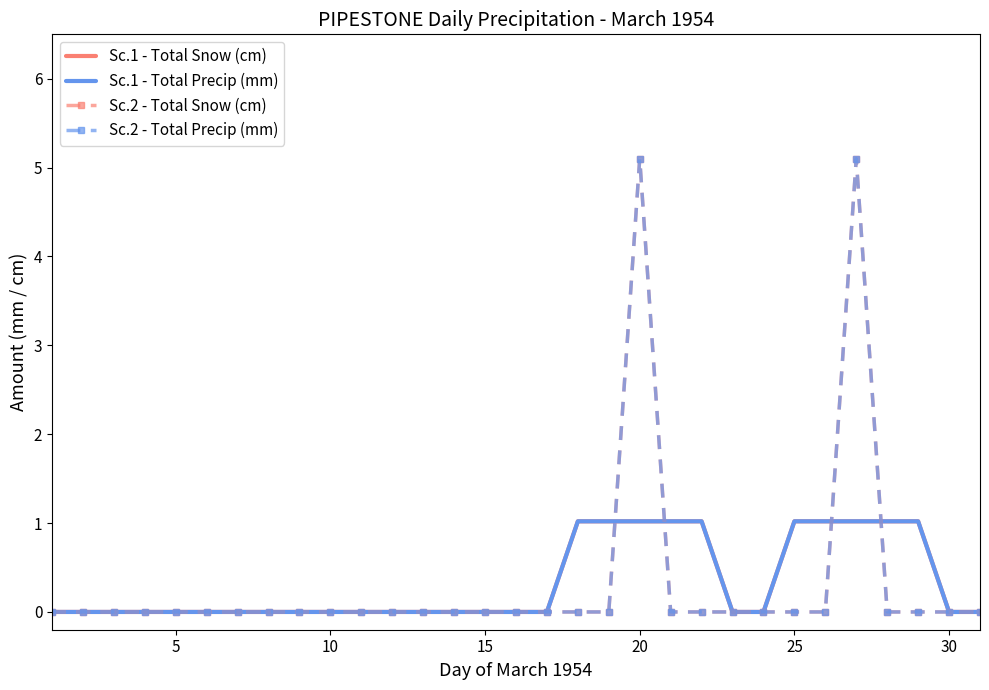

Which series has the largest range (max minus min)?

Sc.2 - Total Snow (cm)